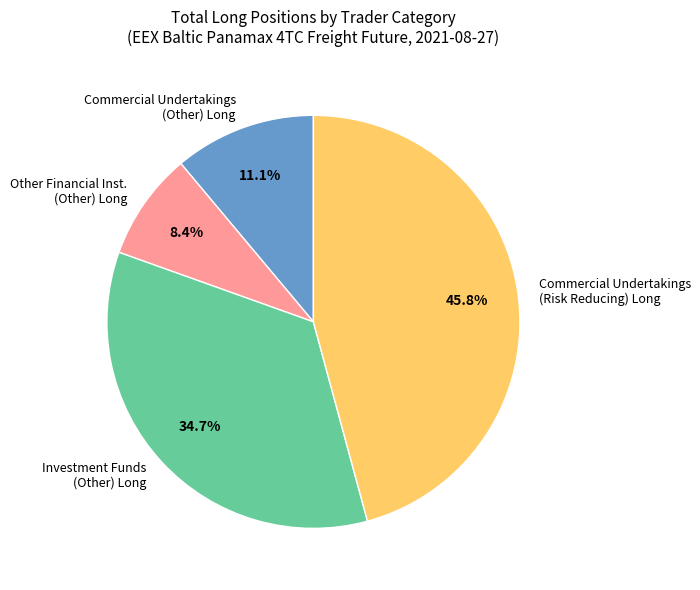

Is Other Financial Inst. (Other) Long the majority of the pie?

No